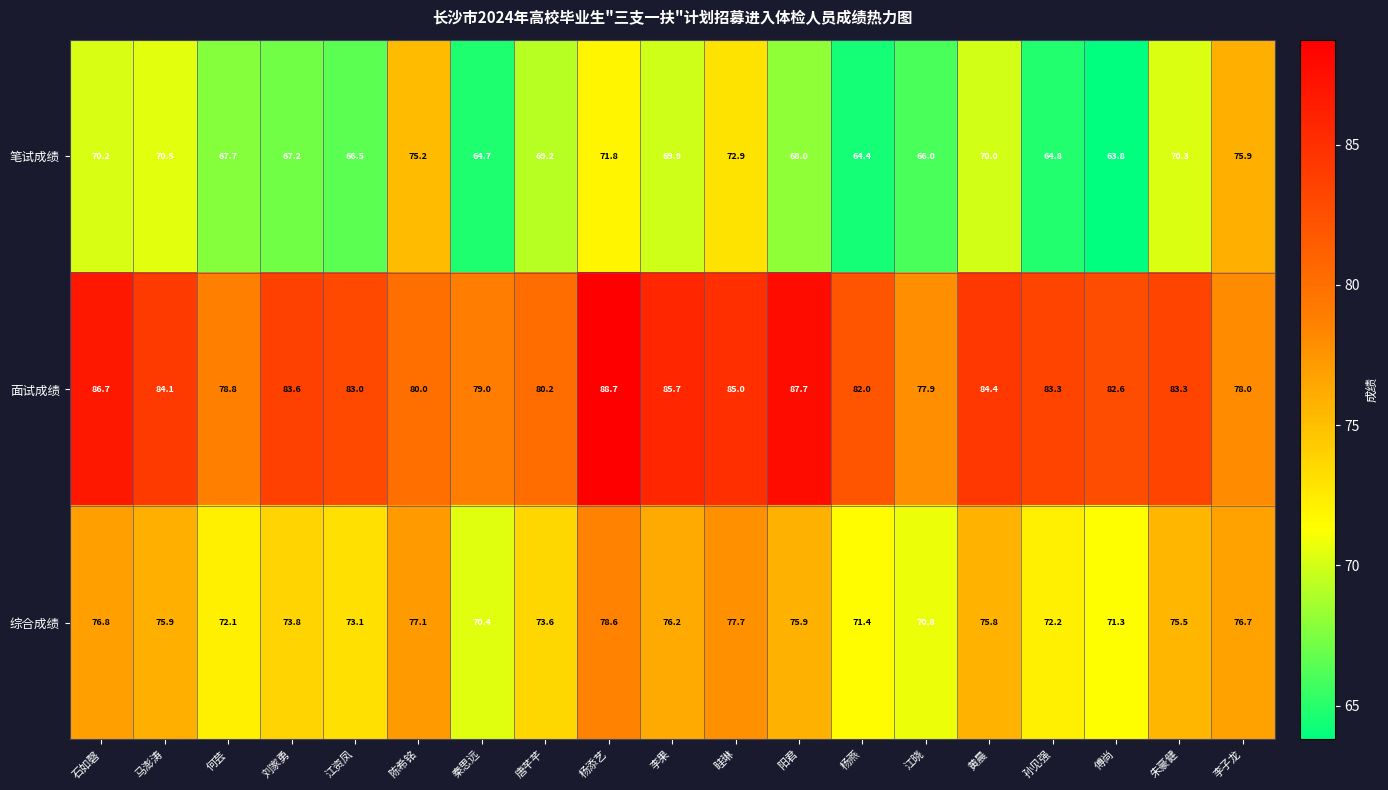

Which category has the lowest value in the 面试成绩 series?

江晓